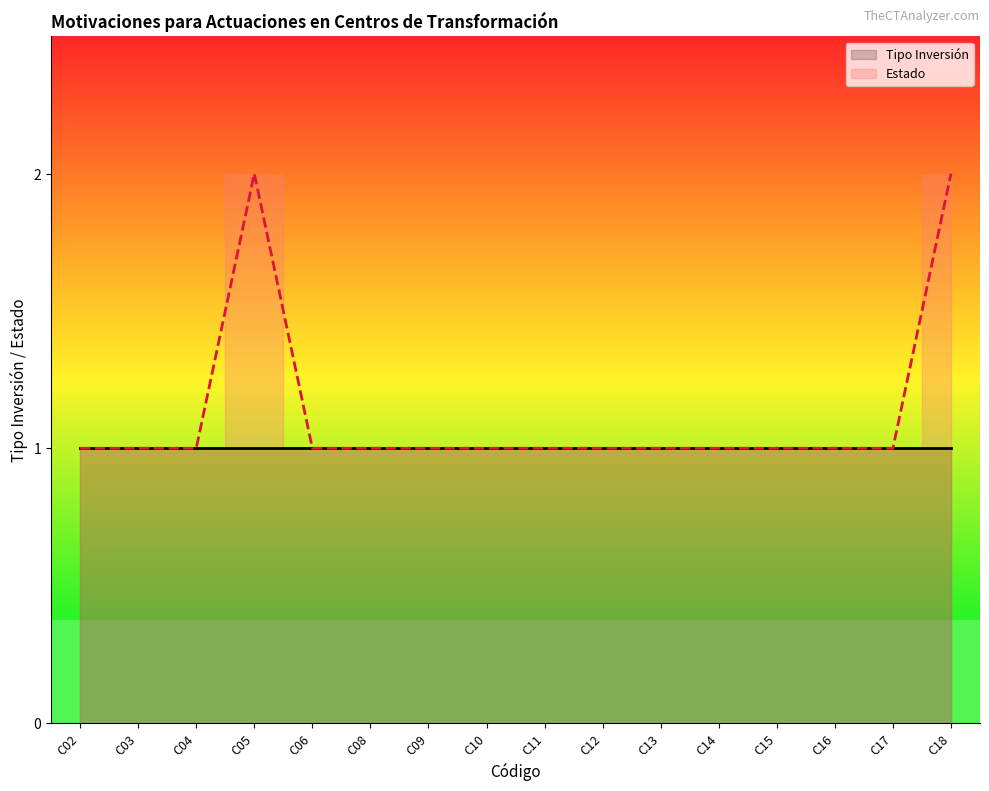

What is the difference between the highest and lowest values at C18?

1